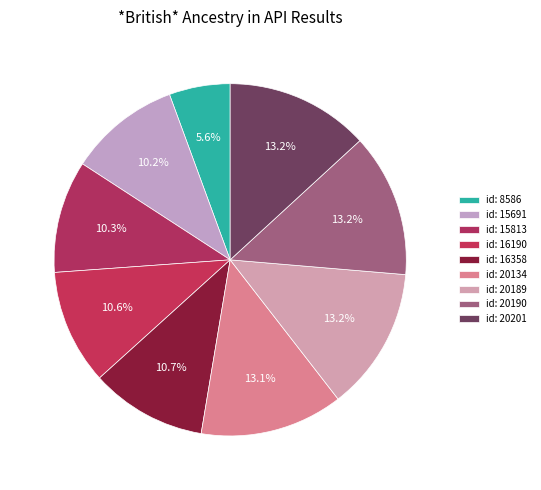

Which category has the biggest portion of the pie?

id:20201